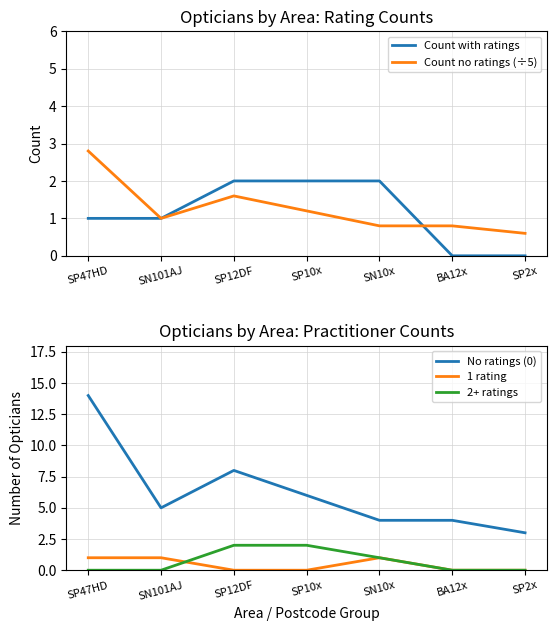

Where is 1 rating nearest to the value 0?

SP12DF